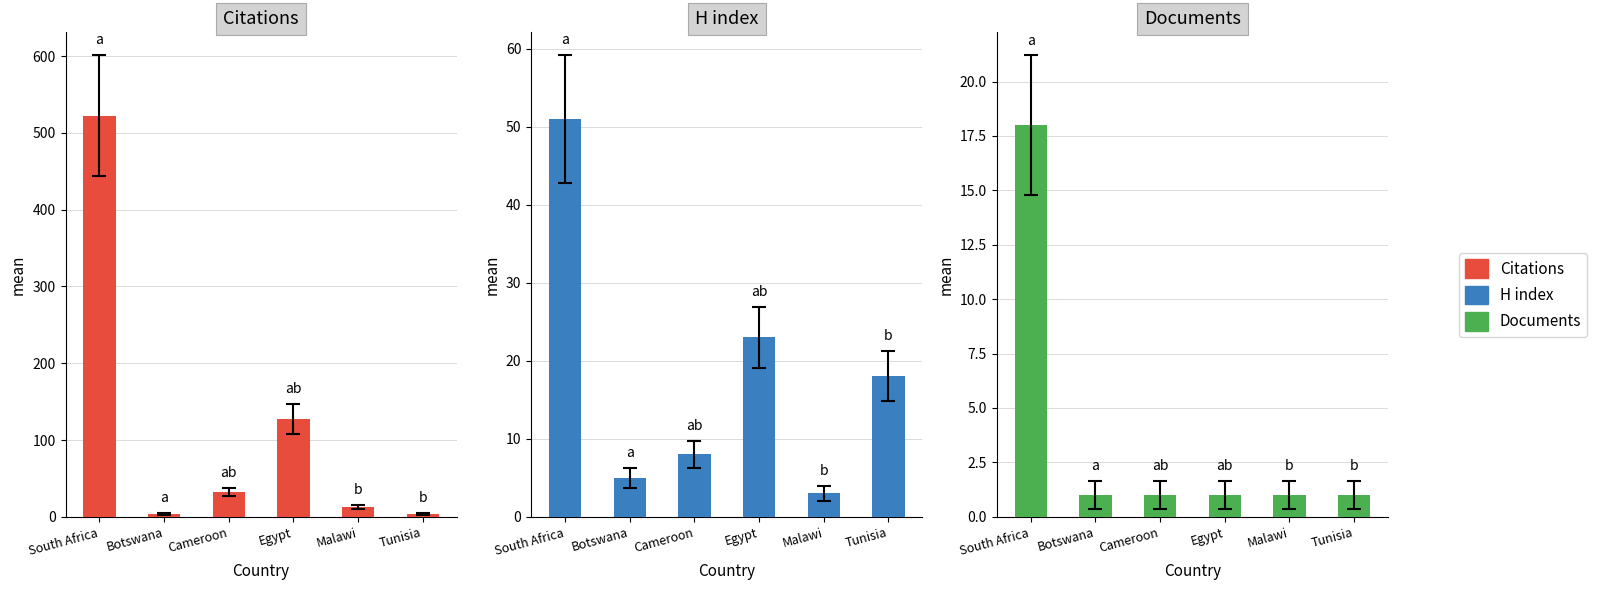

What is the difference between the maximum and minimum values in the H index series?

48